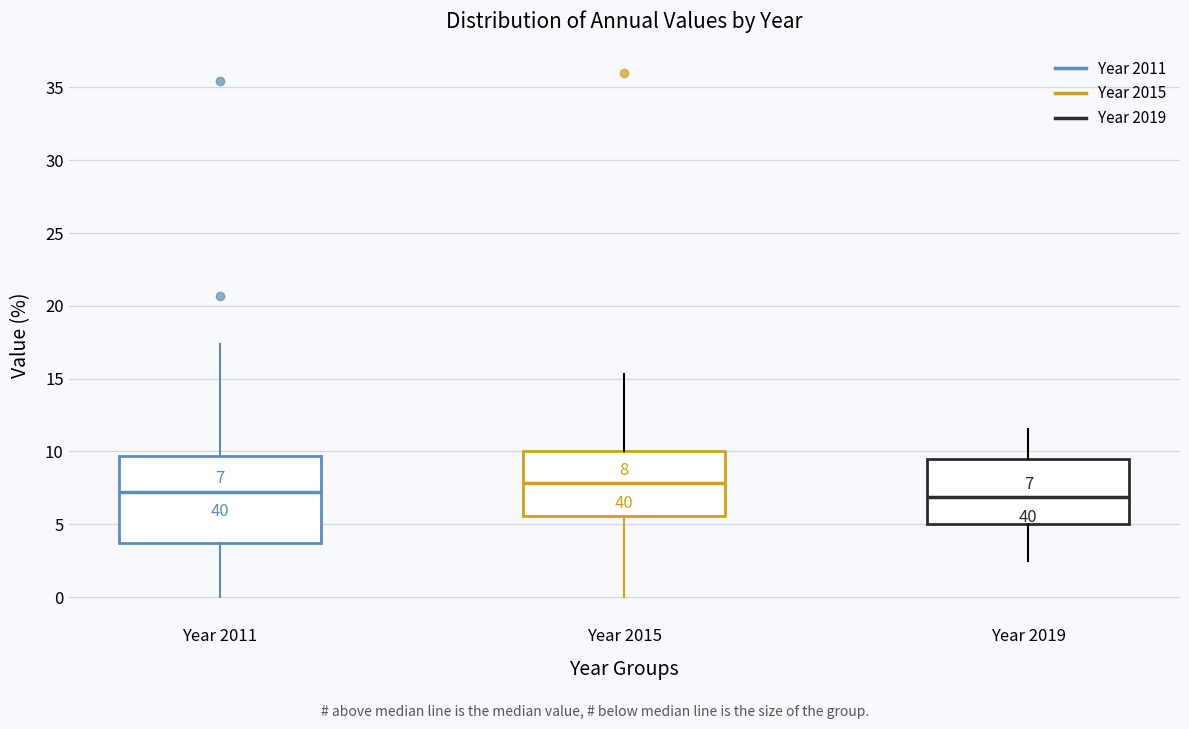

Comparing the boxes themselves (not the whiskers), which one is the tallest?

Year 2011